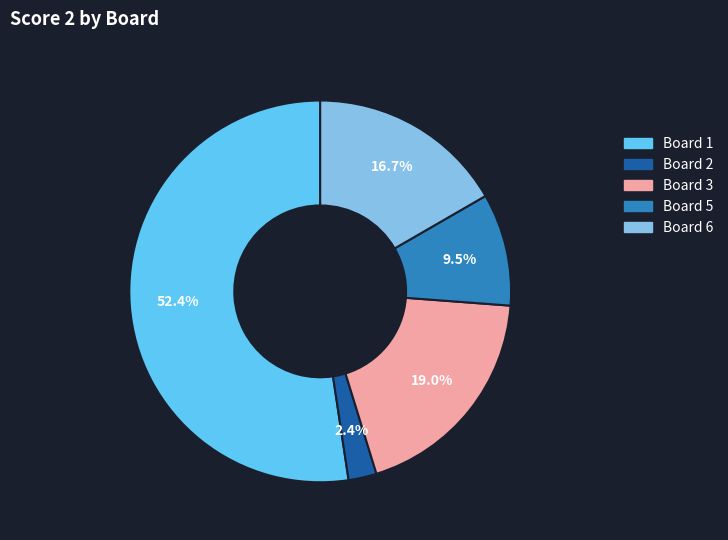

What is the smallest slice in the pie chart?

Board 2